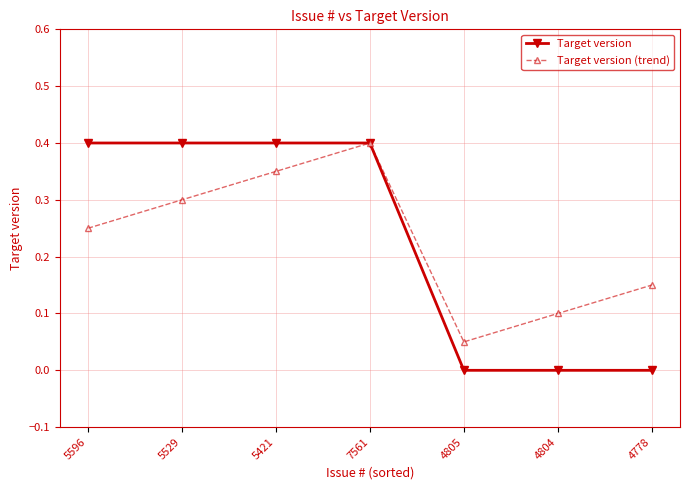

Is the value of Target version at 5421 greater than the value of Target version (trend) at 4805?

Yes